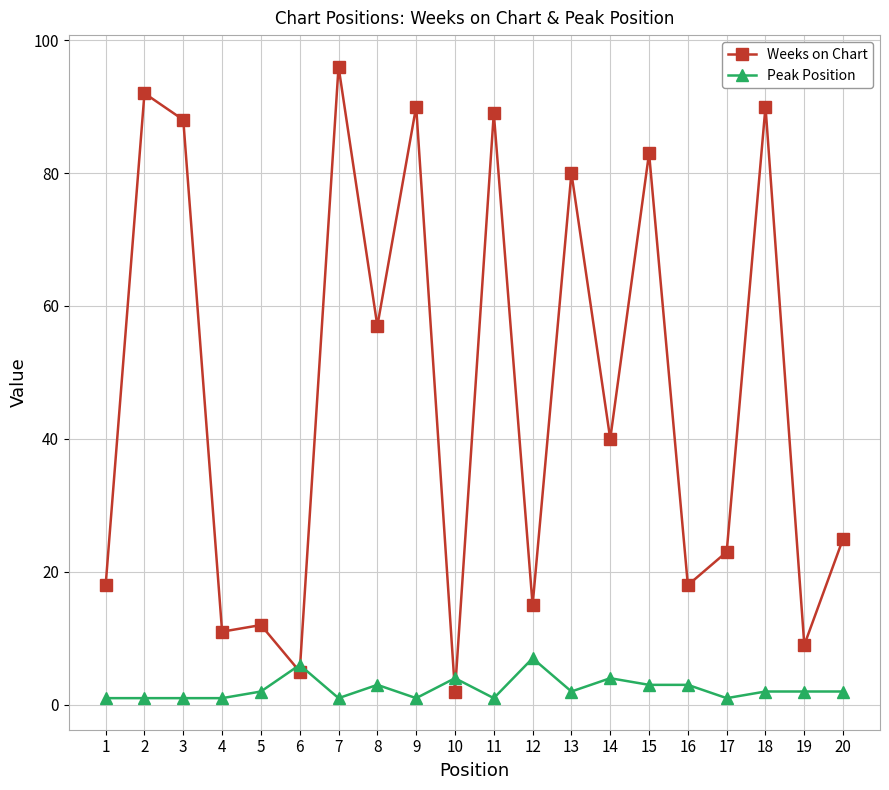

What is the greatest value displayed?

96